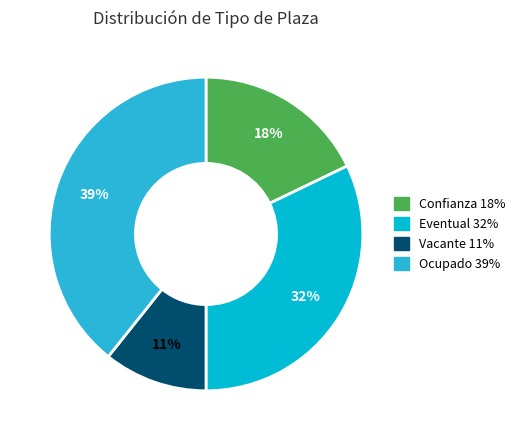

Is there a majority slice in this chart?

No